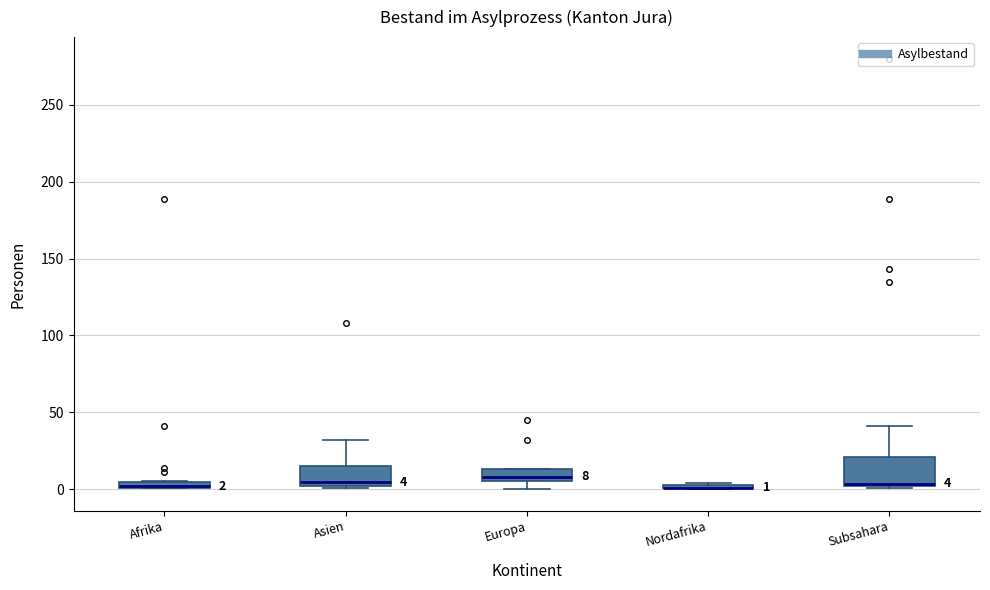

Comparing the boxes themselves (not the whiskers), which one is the tallest?

Subsahara